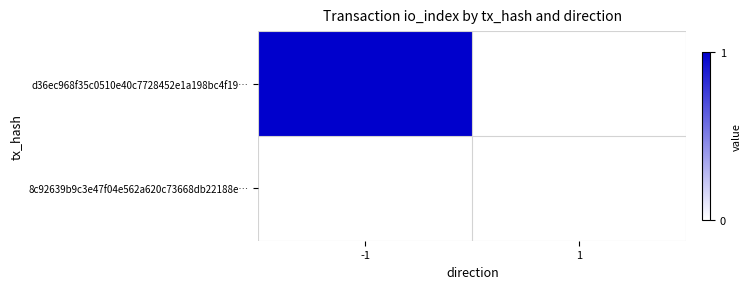

Which series changed the most between -1 and 1?

d36ec968f35c0510e40c7728452e1a198bc4f19…